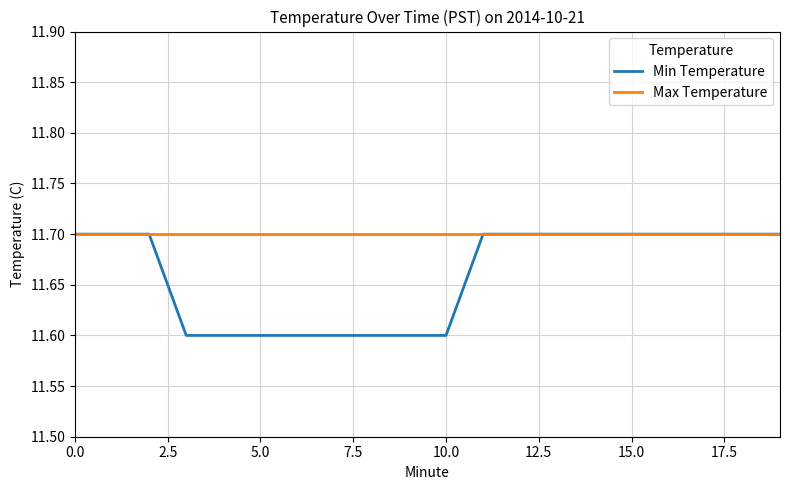

Rank the series by their average value, from highest to lowest.

Max Temperature, Min Temperature